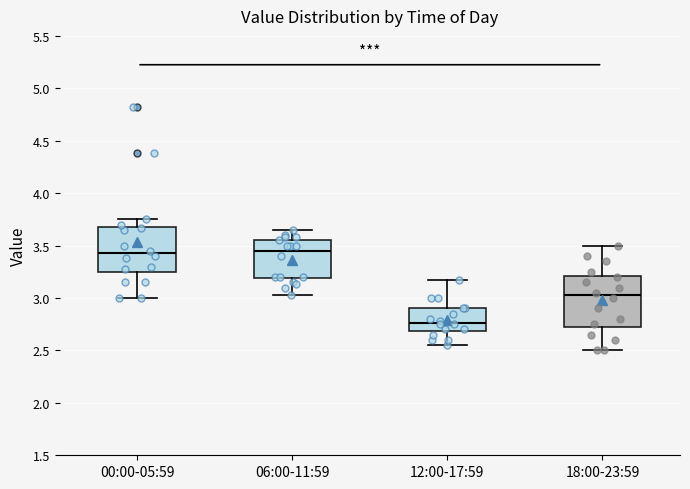

Reading left to right, read every box against the y-axis: the position of its median line, the range the box covers, and the ends of its whiskers. The values are not printed on the chart, so give them approximately, as read against the axis.

00:00-05:59: median 3.45, box 3.25 to 3.70, whiskers 3.00 to 3.75
06:00-11:59: median 3.45, box 3.20 to 3.55, whiskers 3.05 to 3.65
12:00-17:59: median 2.75, box 2.70 to 2.90, whiskers 2.55 to 3.15
18:00-23:59: median 3.05, box 2.75 to 3.20, whiskers 2.50 to 3.50